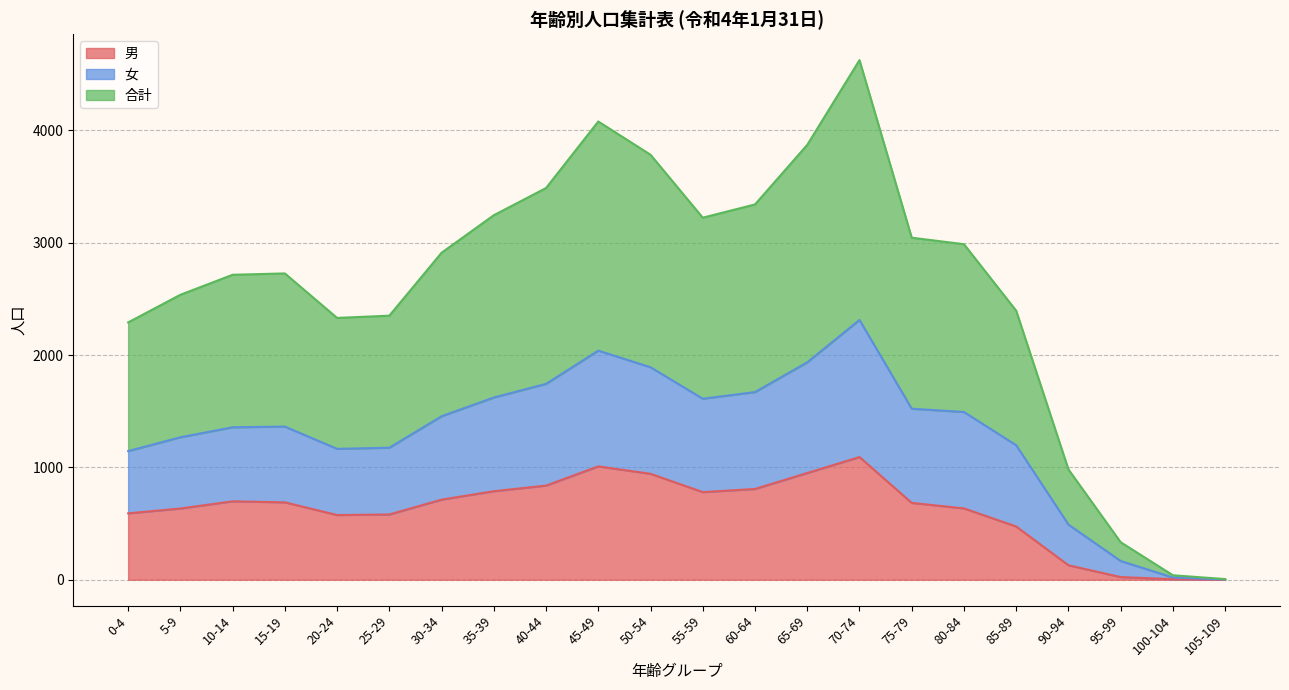

At which category does 合計 reach its first local valley?

20-24